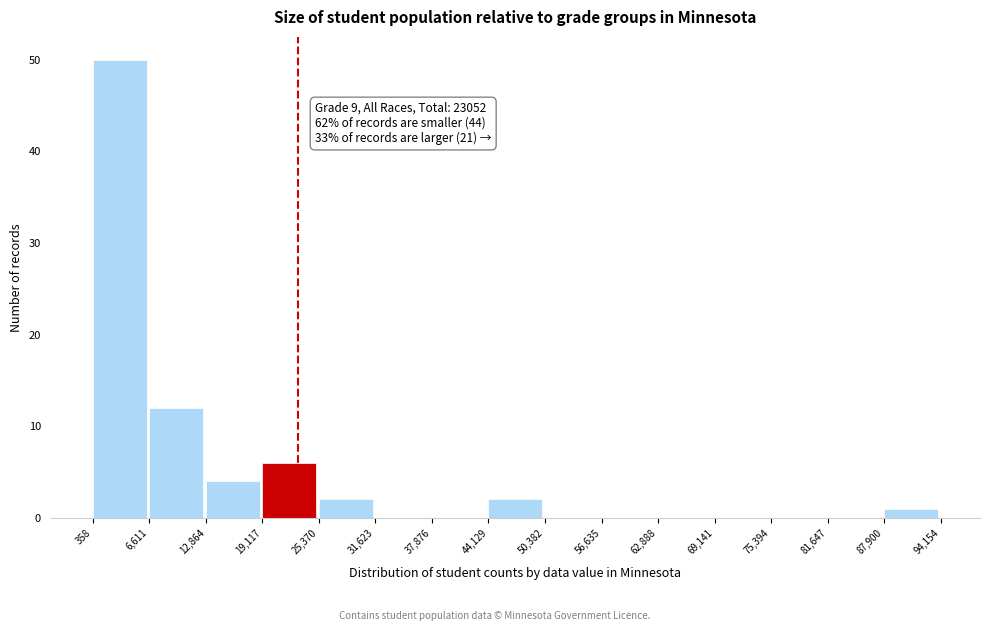

Over which range of the x-axis is the bar tallest?

358 to 6,611